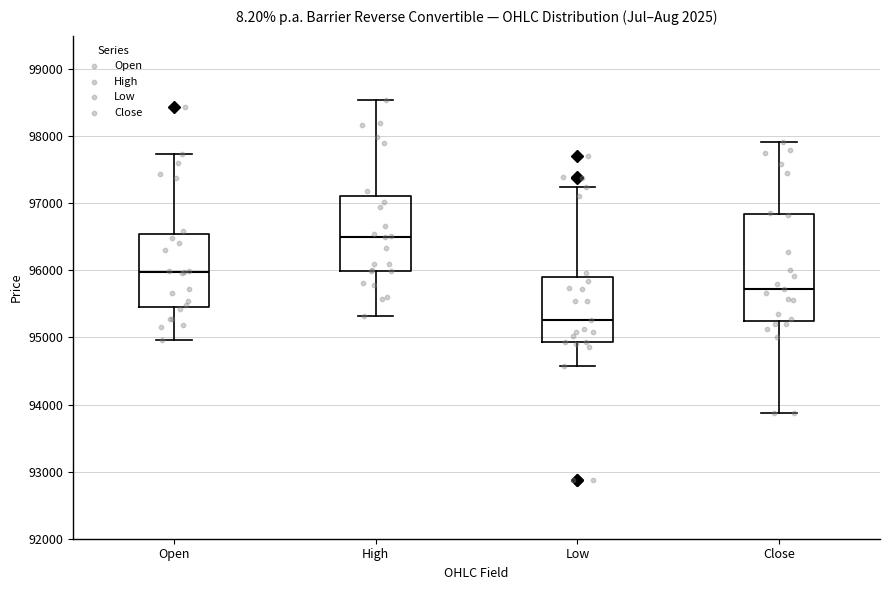

Comparing the boxes themselves (not the whiskers), which one is the tallest?

Close